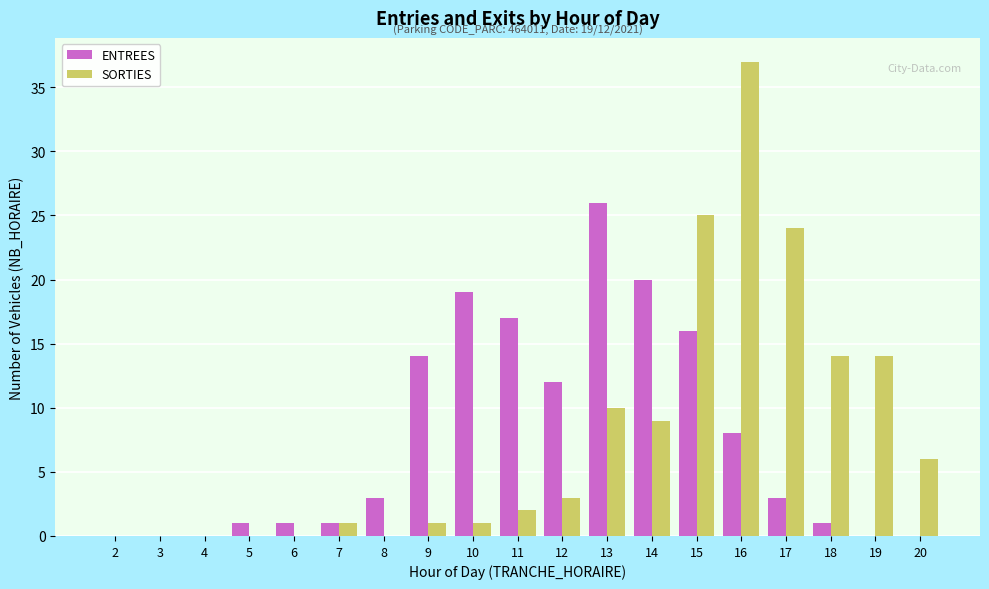

What is the highest value of the ENTREES series?

26